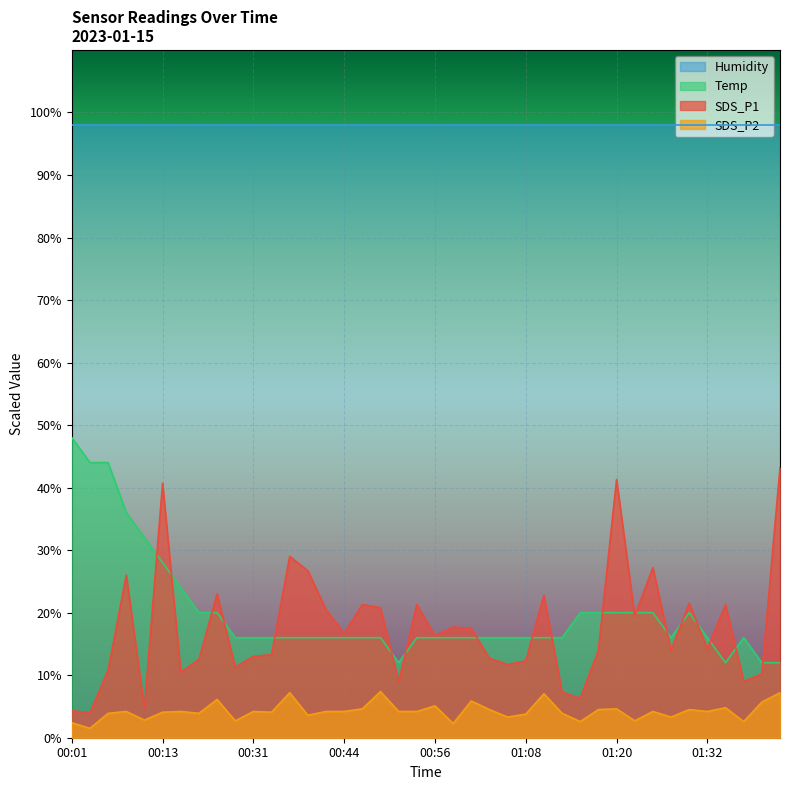

What is the approximate value of SDS_P1 at 01:35?

21.3